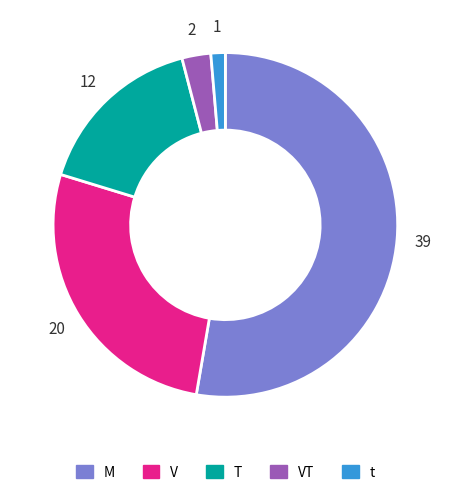

Is there a majority slice in this chart?

Yes